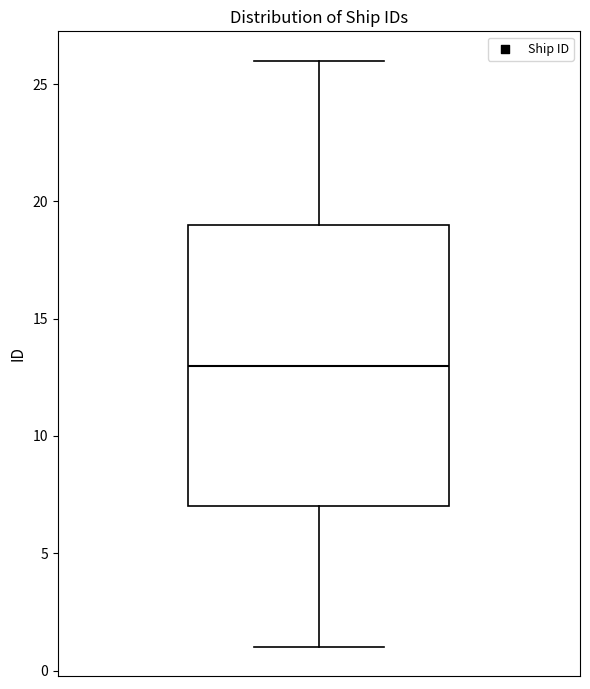

Read this box plot against the y-axis: the position of the median line, the range covered by the box, and the ends of both whiskers. The values are not printed on the chart, so give them approximately, as read against the axis.

median 13, box 7 to 19, whiskers 1 to 26